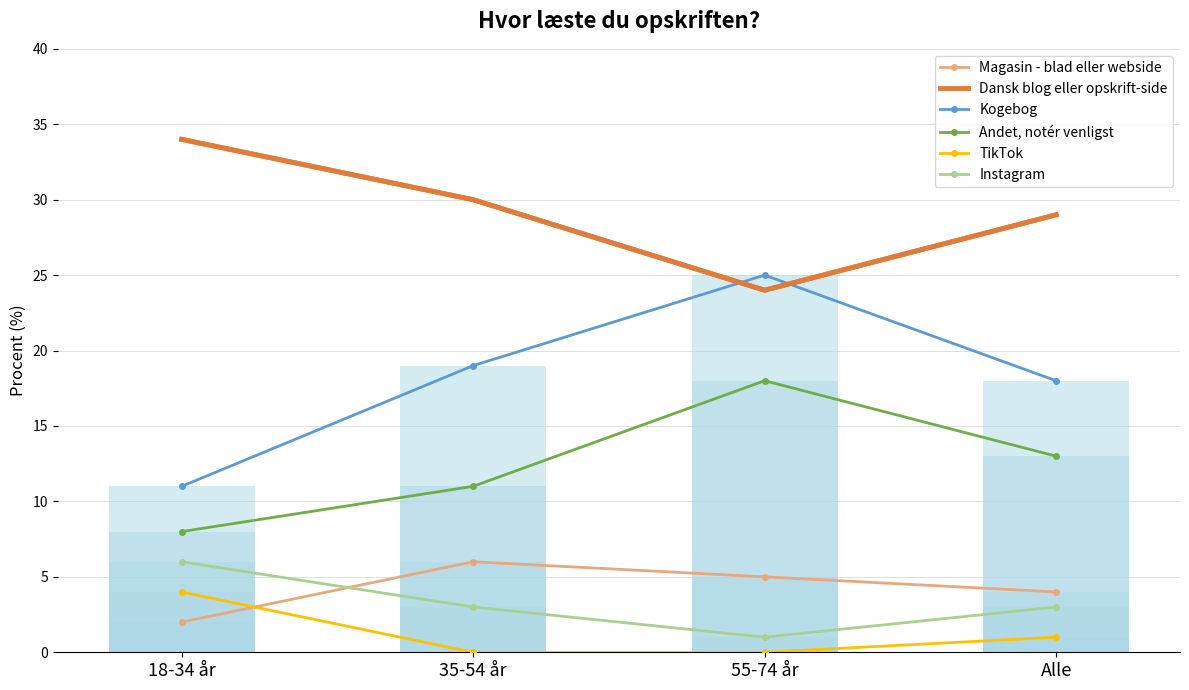

List the series in order of their peak value, highest first.

Dansk blog eller opskrift-side, Kogebog, Andet, notér venligst, Magasin - blad eller webside, Instagram, TikTok